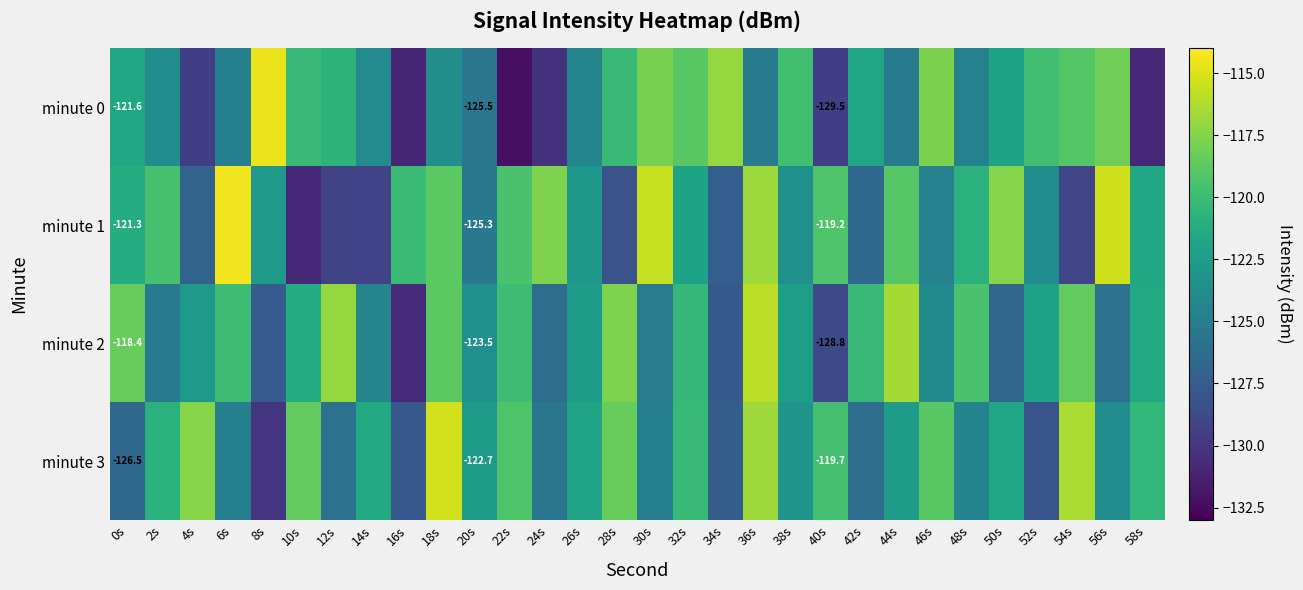

What is the sum of all minute 0 values?

-3693.0